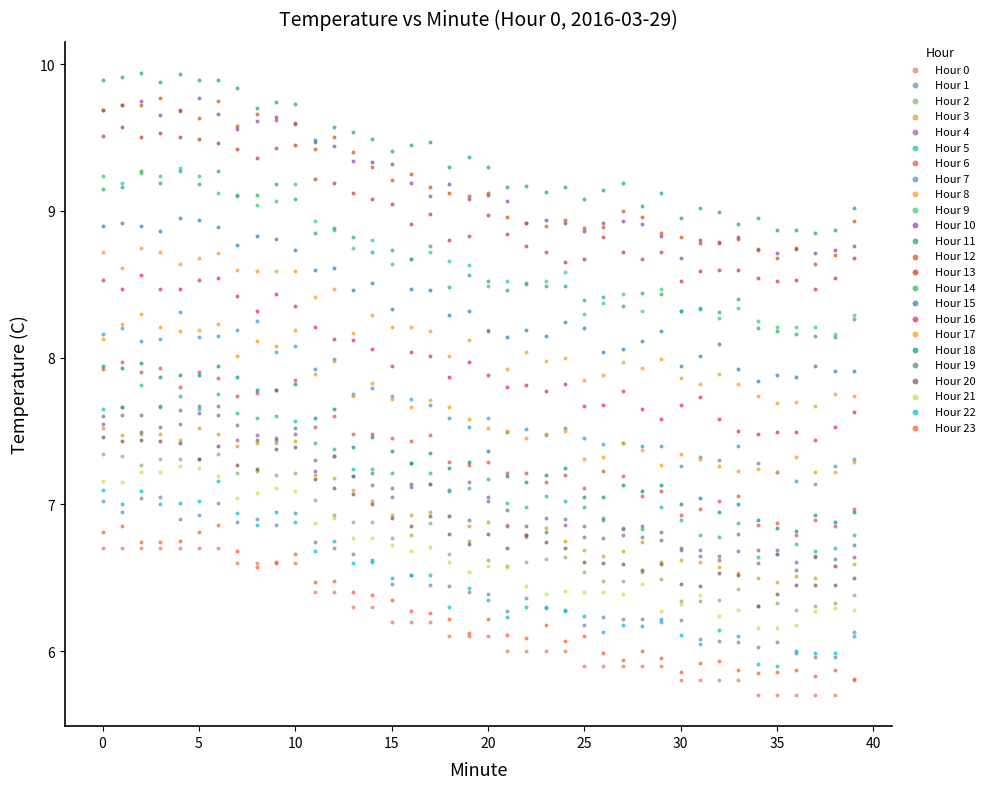

Across all data points, what is the range of Y values (max minus min)?

4.2